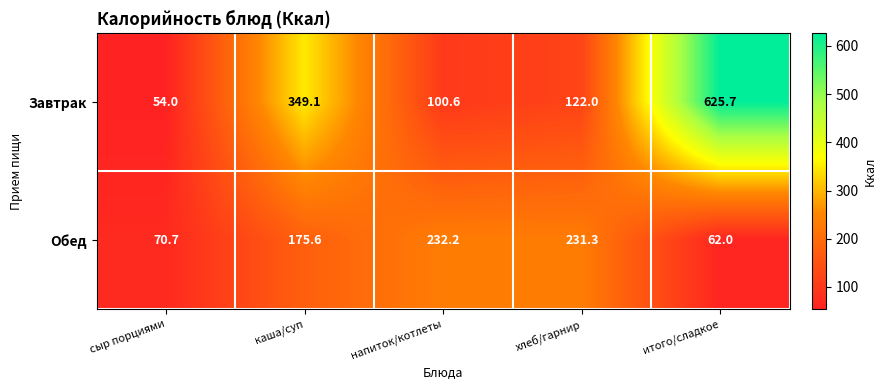

Is it true that Обед equals 231.3 at хлеб/гарнир?

True